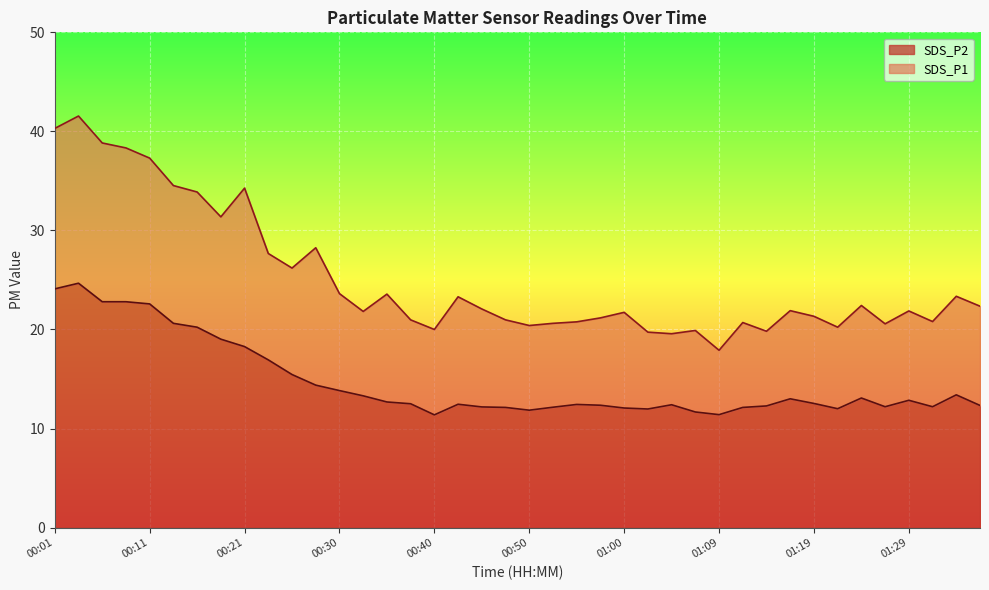

At which category is the sum across all series the highest?

00:04